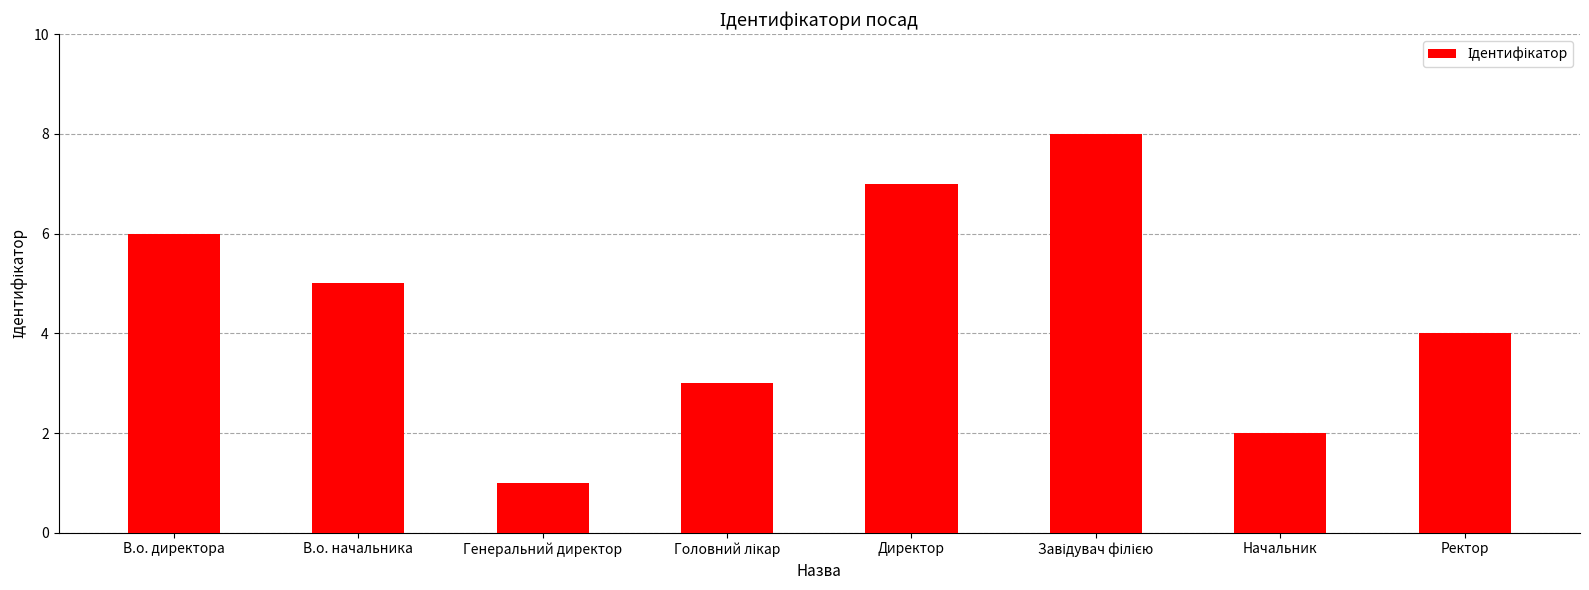

At which label does the data first exceed 5?

В.о. директора